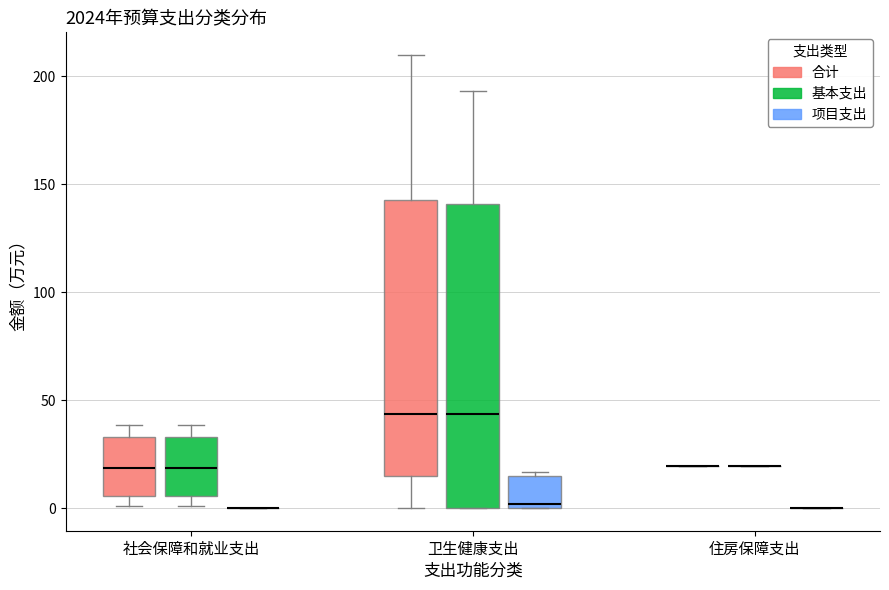

Where does the median line of the box for 卫生健康支出 (基本支出) sit on the y-axis? The values are not printed on the chart, so give them approximately, as read against the axis.

45